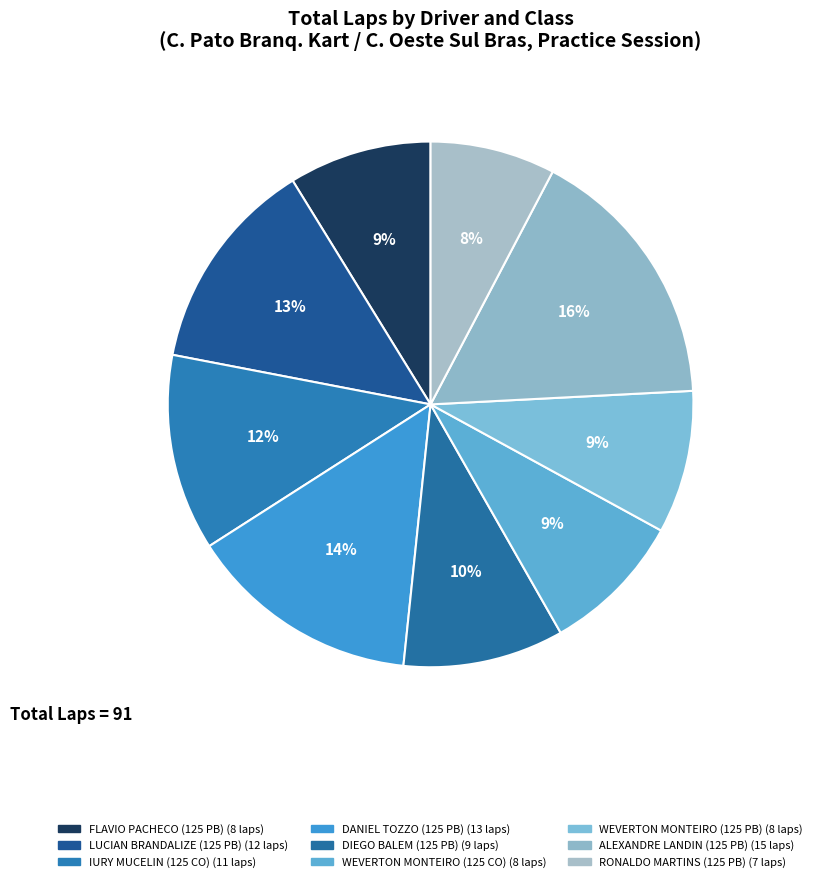

How many segments does this pie chart have?

9